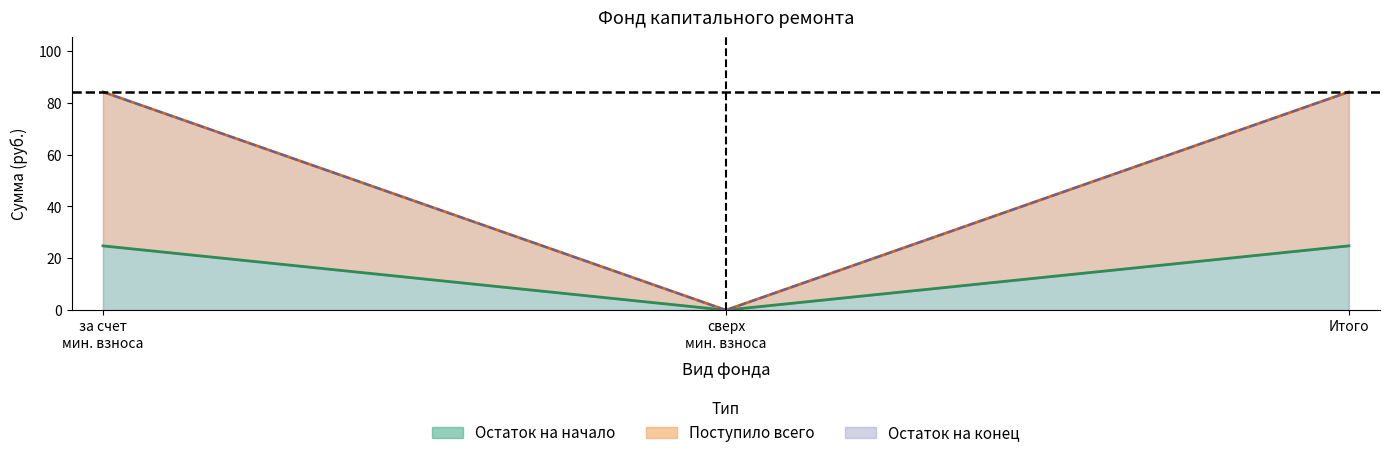

Which series has the largest range (max minus min)?

Остаток на конец